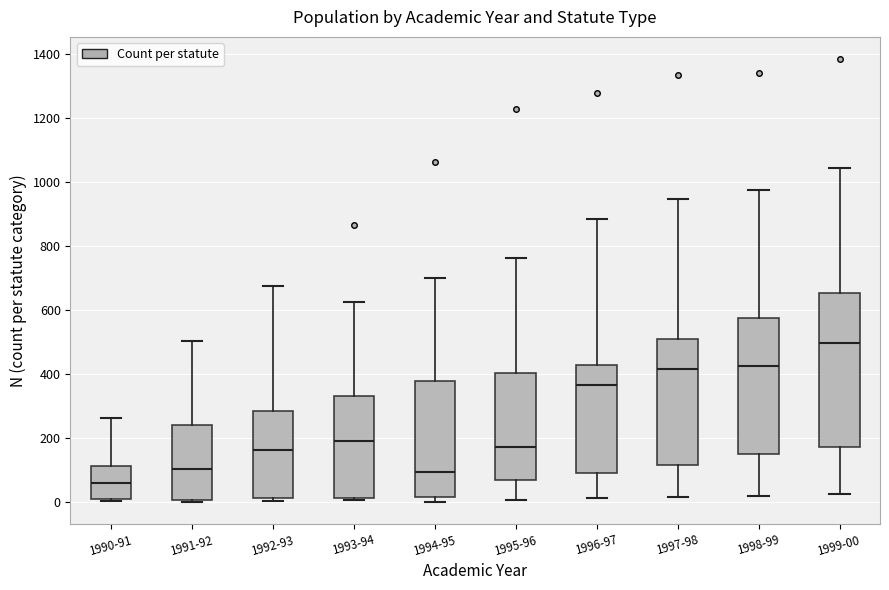

Reading left to right, transcribe this box plot: for each box, give where its median line is, the range the box spans, and where its two whiskers end, as read against the y-axis. The values are not printed on the chart, so give them approximately, as read against the axis.

1990-91: median 60, box 0 to 120, whiskers 0 (just below the box's lower edge) to 260
1991-92: median 100, box 0 to 240, whiskers 0 (just below the box's lower edge) to 500
1992-93: median 160, box 20 to 280, whiskers 0 to 680
1993-94: median 200, box 20 to 340, whiskers 0 to 620
1994-95: median 100, box 20 to 380, whiskers 0 to 700
1995-96: median 180, box 80 to 400, whiskers 0 to 760
1996-97: median 360, box 100 to 420, whiskers 20 to 880
1997-98: median 420, box 120 to 500, whiskers 20 to 940
1998-99: median 420, box 160 to 580, whiskers 20 to 980
1999-00: median 500, box 180 to 660, whiskers 20 to 1040